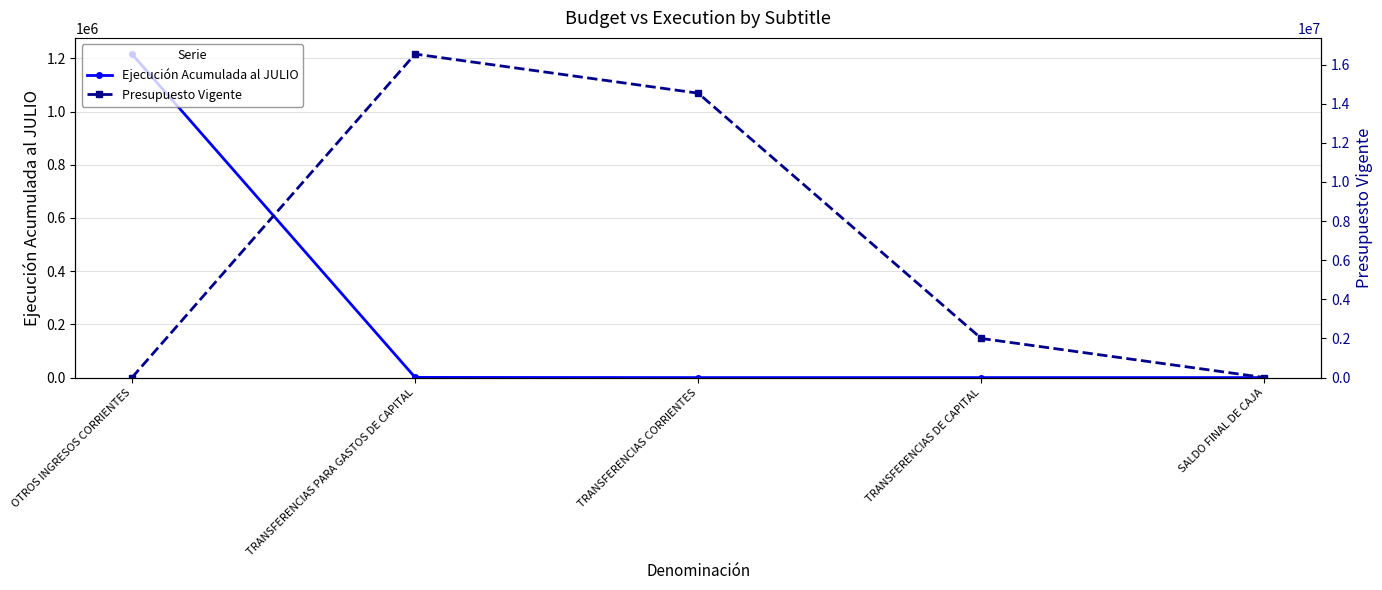

Does the chart have visible grid lines?

Yes